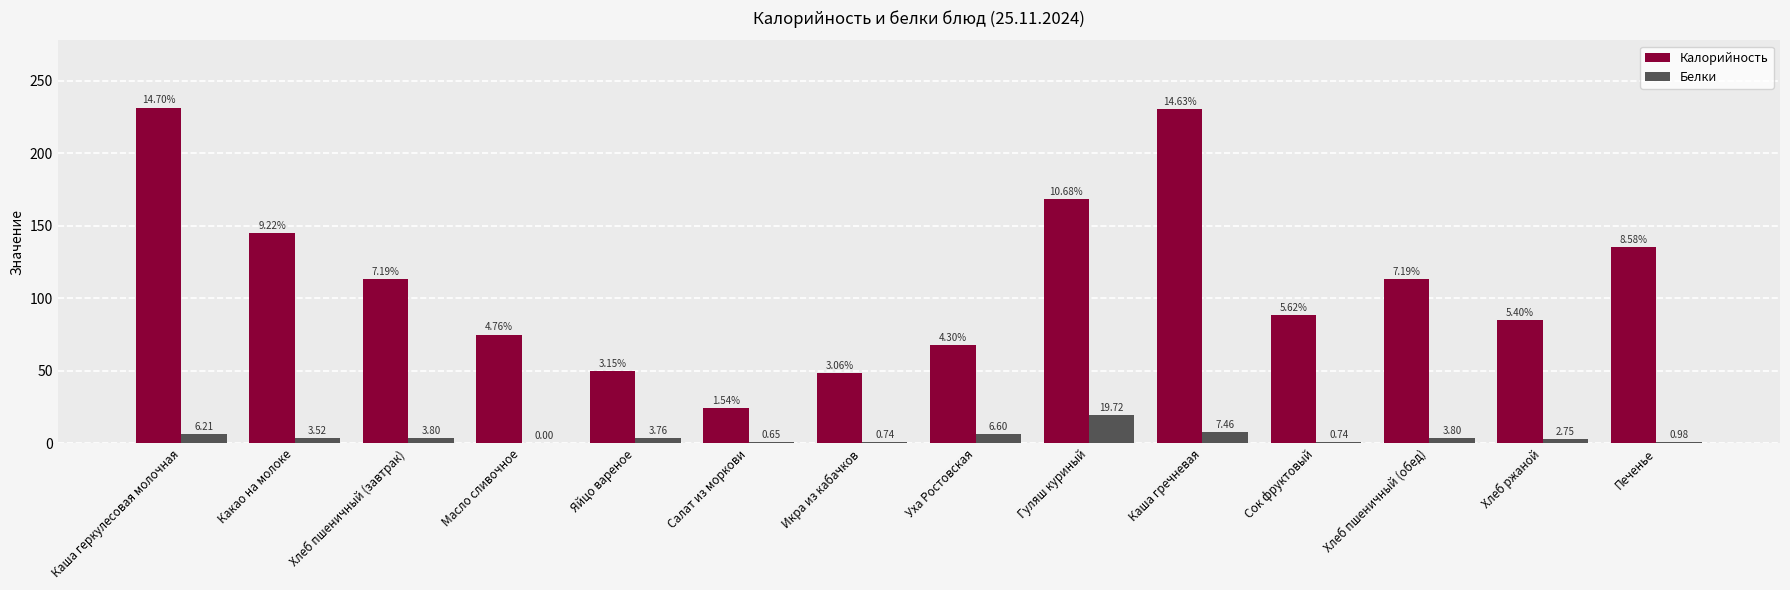

At which category is the sum across all series the highest?

Каша гречневая